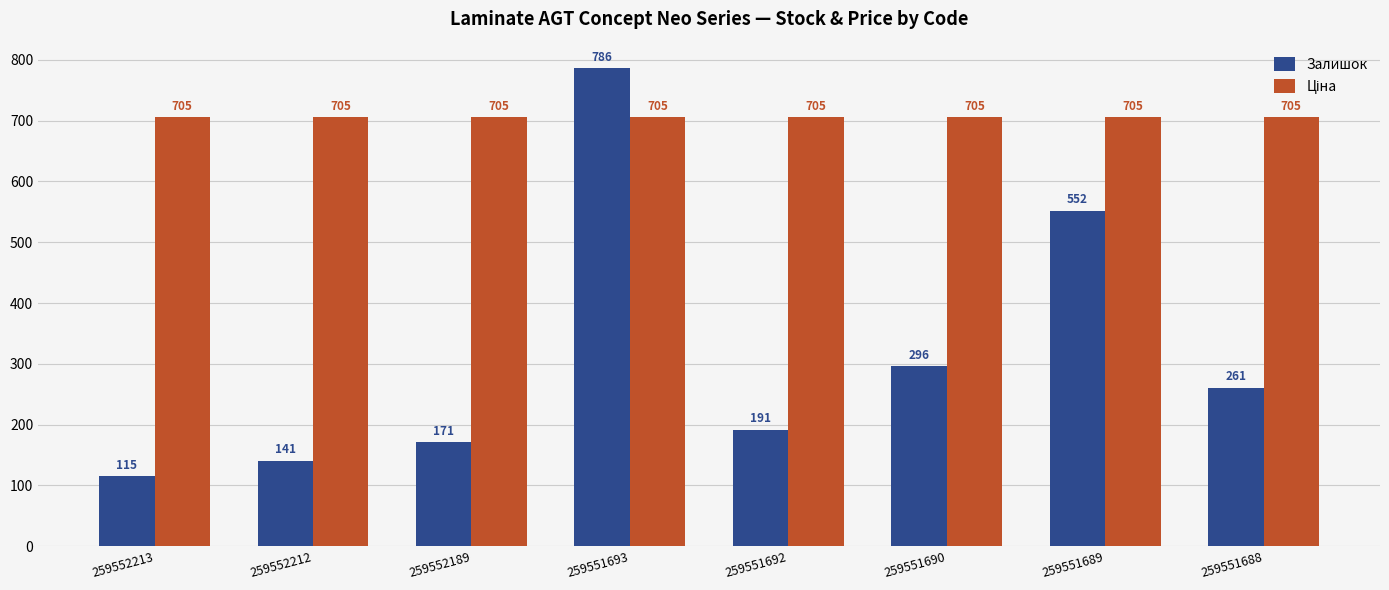

What is the difference between the Залишок values at 259552189 and 259552213?

56.0